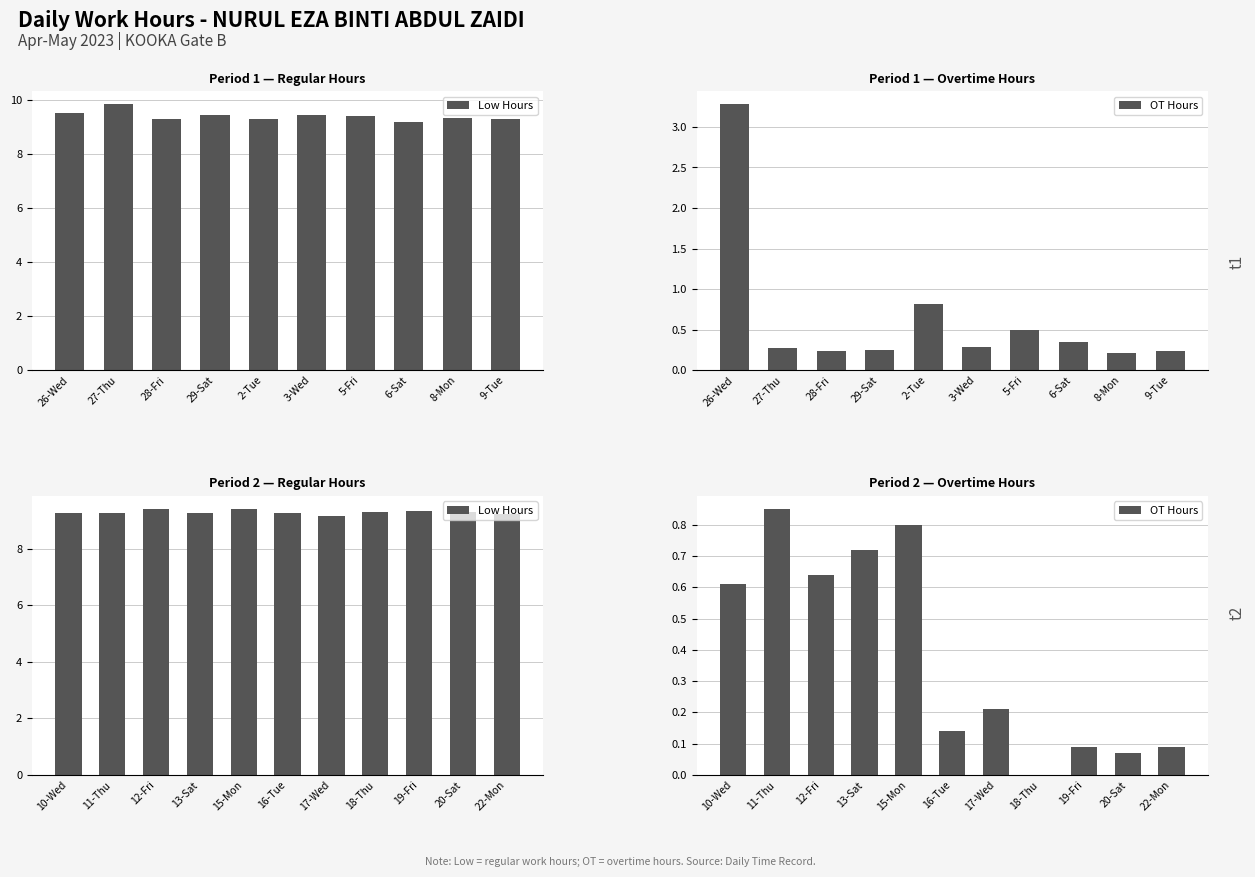

Read the OT Hours value at 15-Mon.

0.8